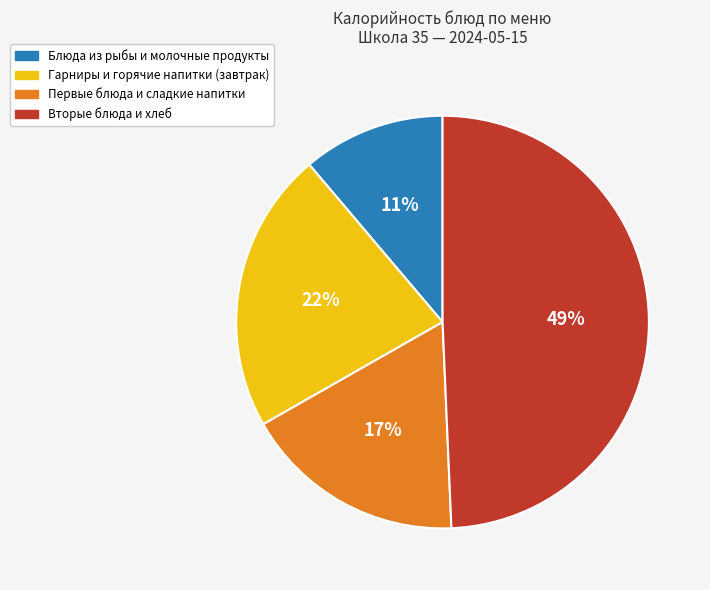

Does any single category account for the majority?

No